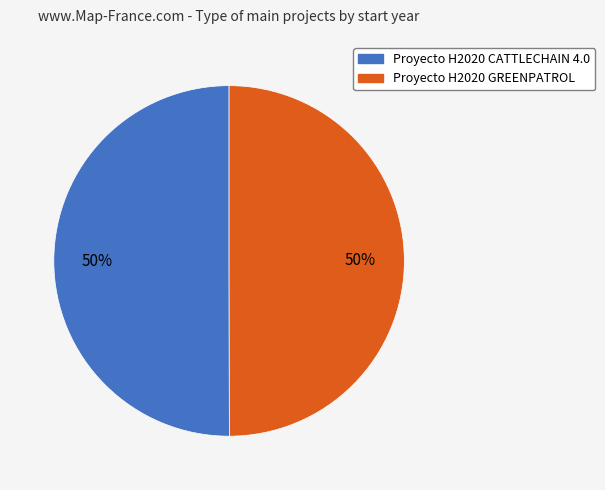

How many segments does this pie chart have?

2